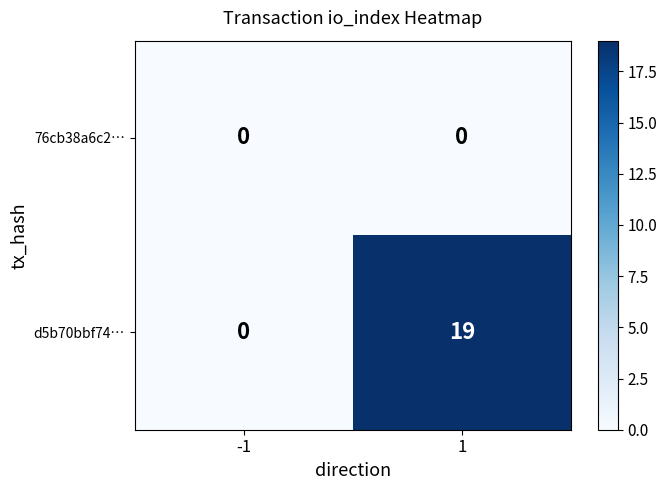

Which series has the largest total across all categories?

d5b70bbf74…